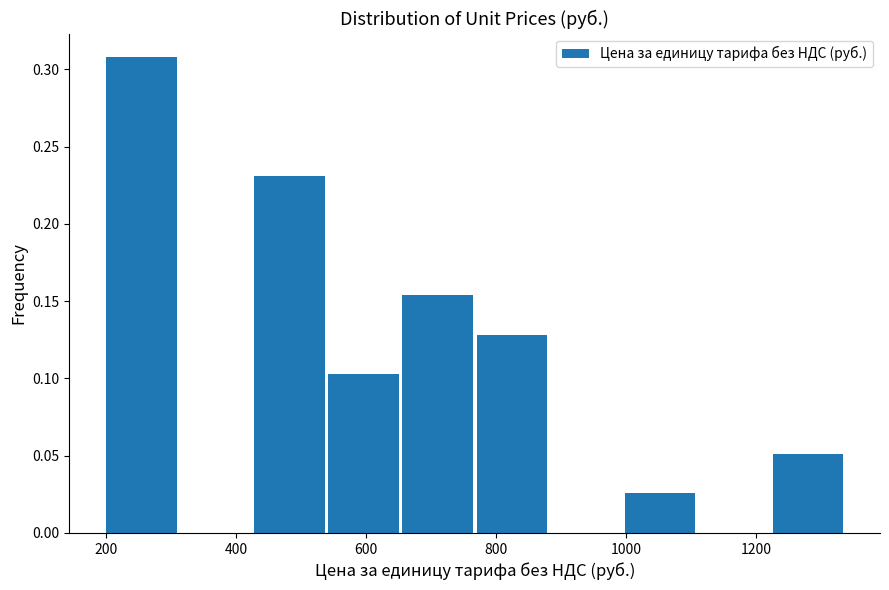

Over which range of the x-axis is the bar tallest?

200 to 314